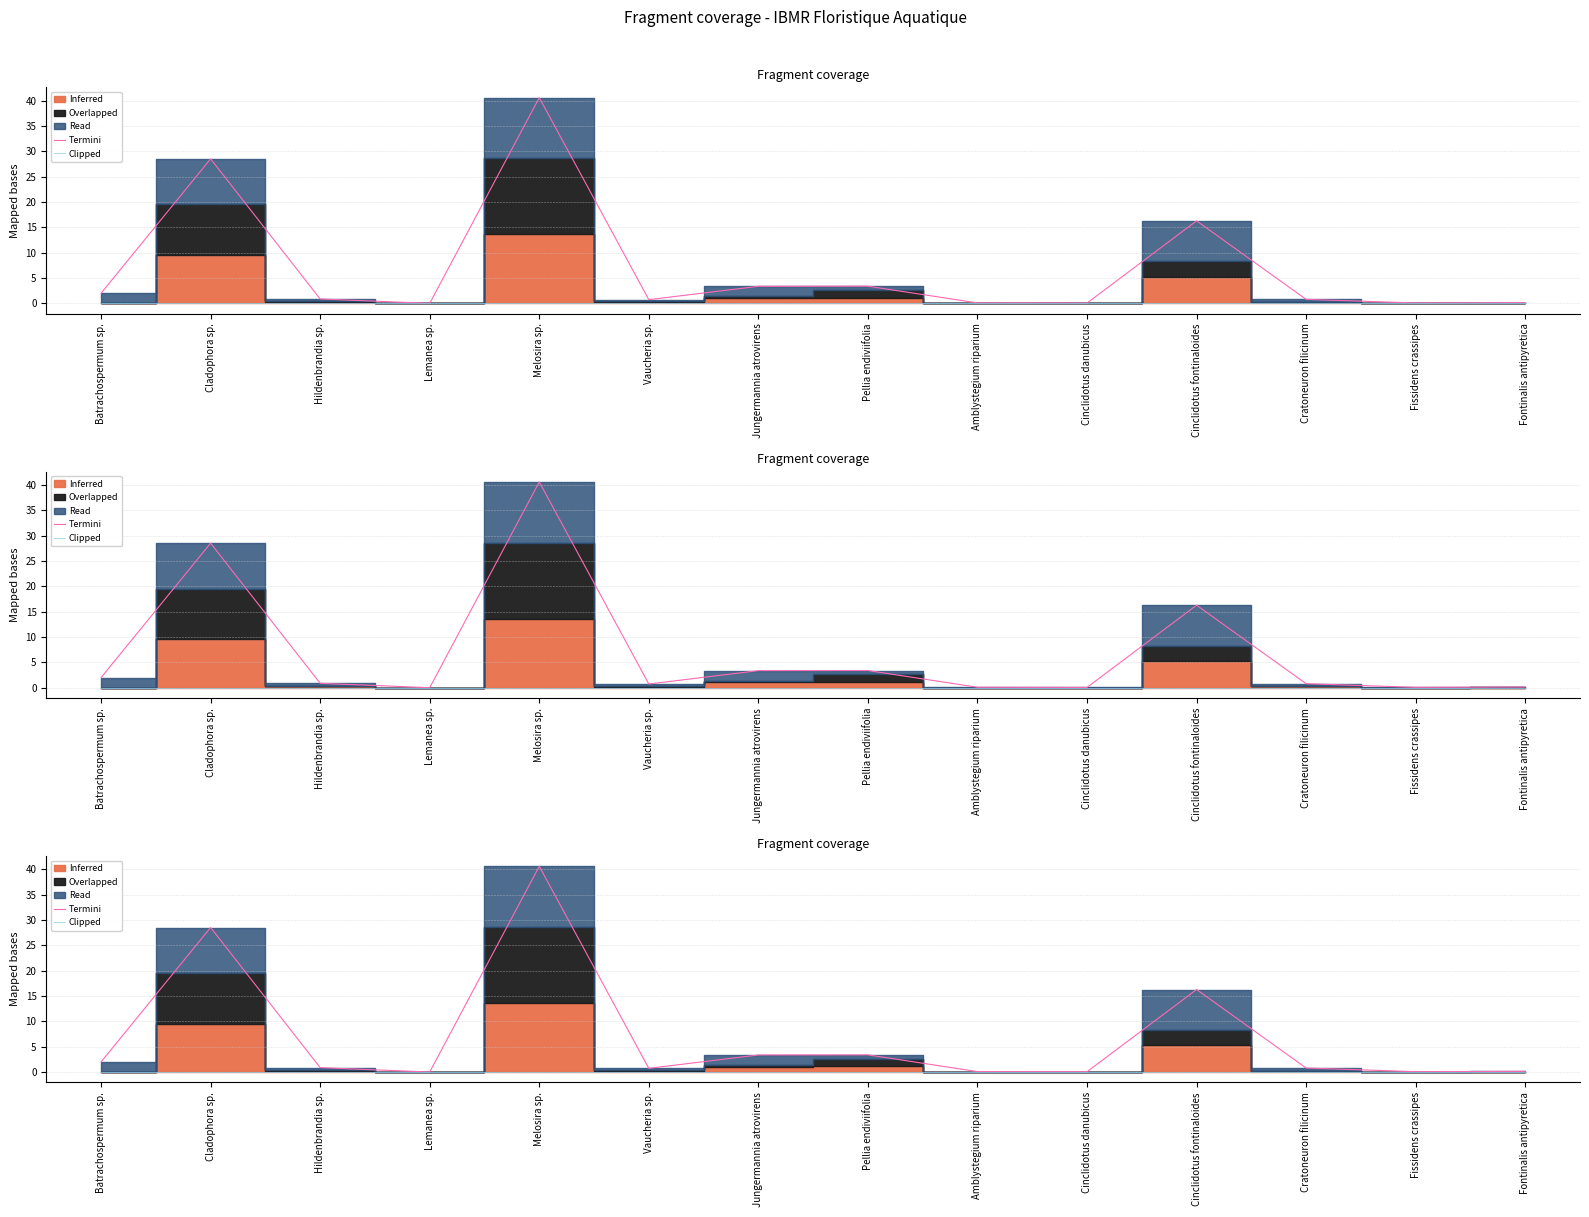

What is the spread (max minus min) of values at Cinclidotus fontinaloides?

16.3